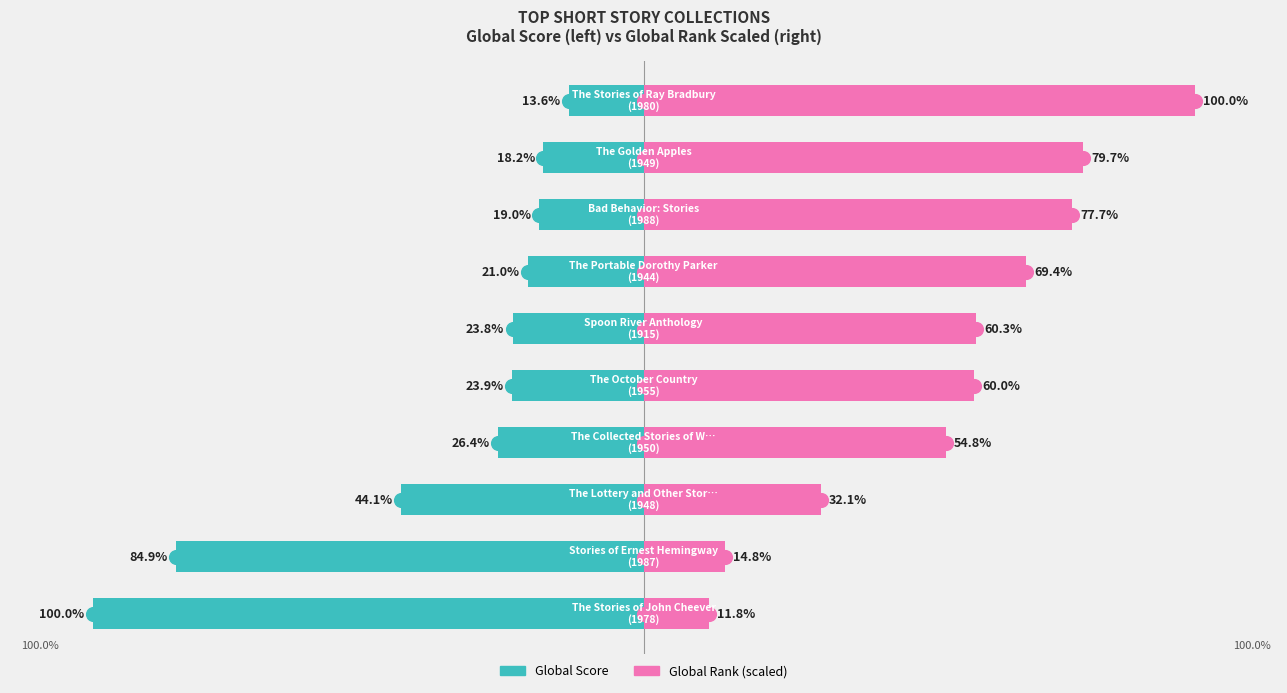

Is the value of Global Score at 7 greater than the value of Global Rank at 8?

No